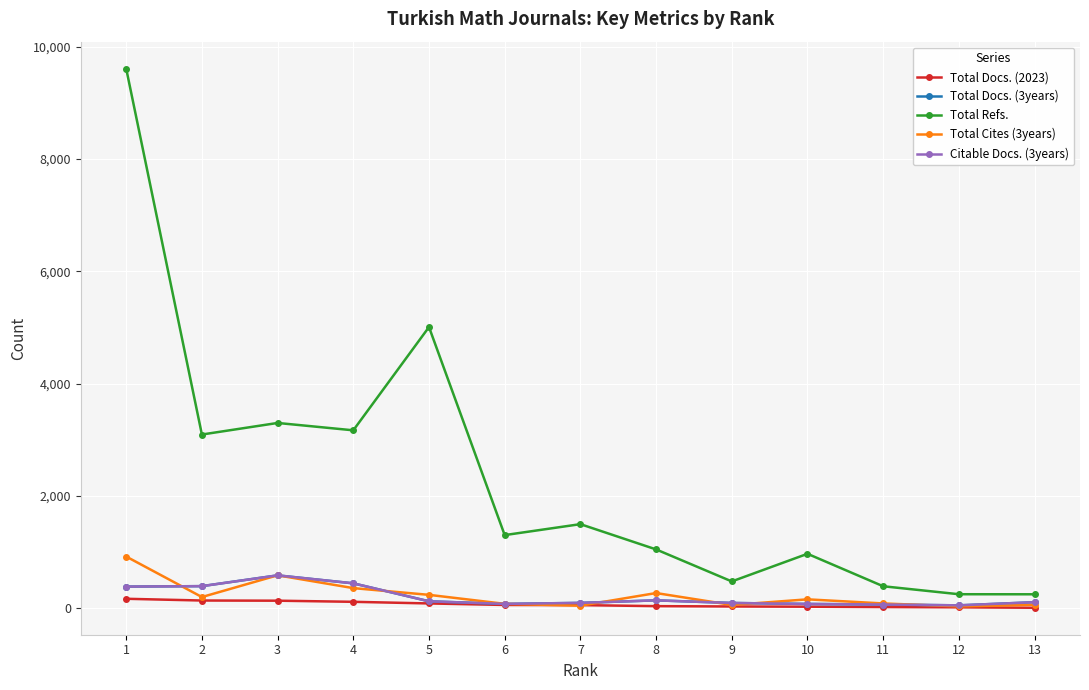

Read the Citable Docs. (3years) value at 1, to the nearest 10.

380